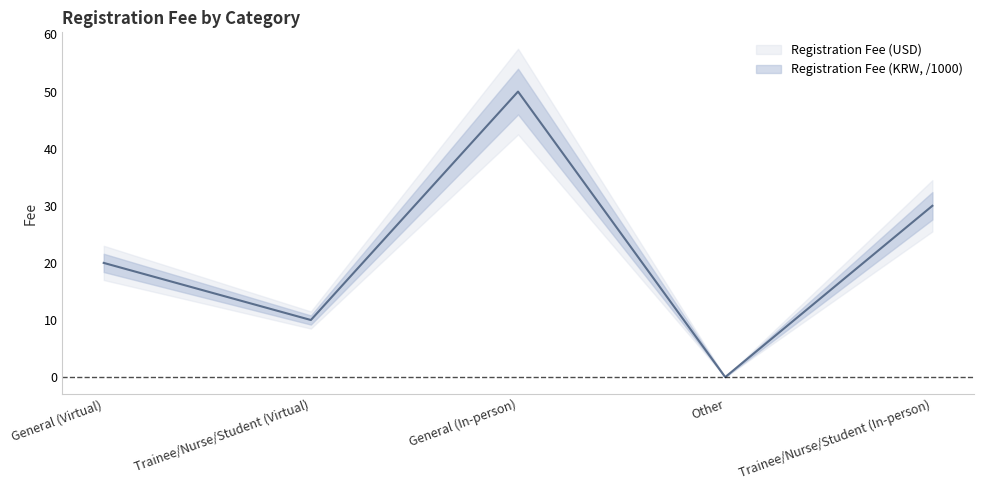

List the labels in order of value, largest first.

General (In-person), Trainee/Nurse/Student (In-person), General (Virtual), Trainee/Nurse/Student (Virtual), Other